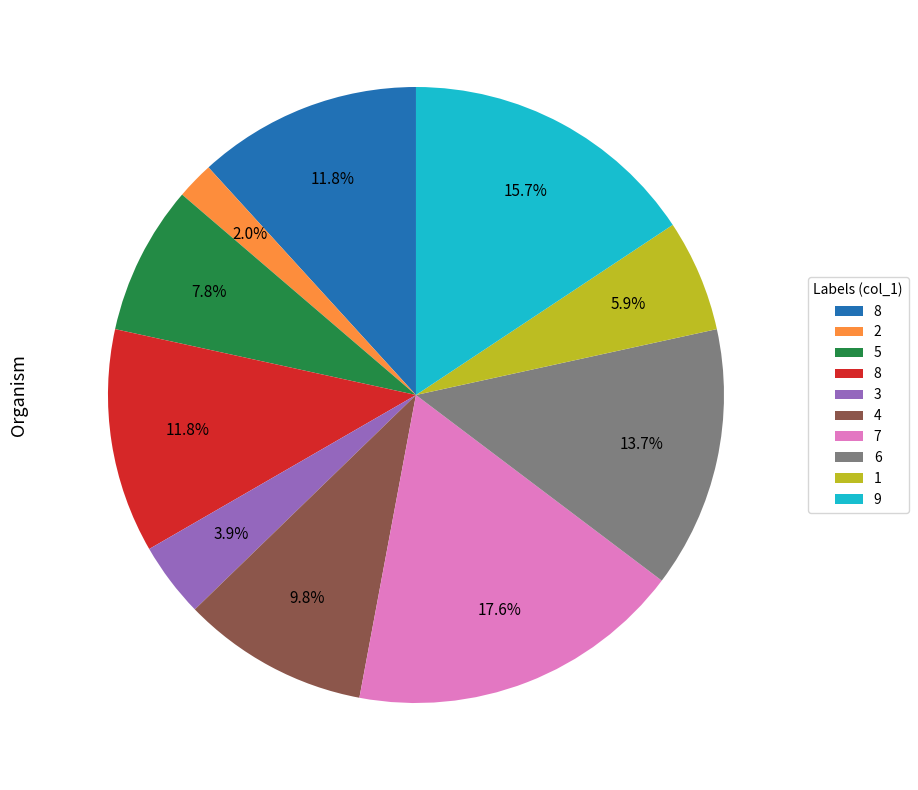

Is there any slice that represents more than half of the pie?

No